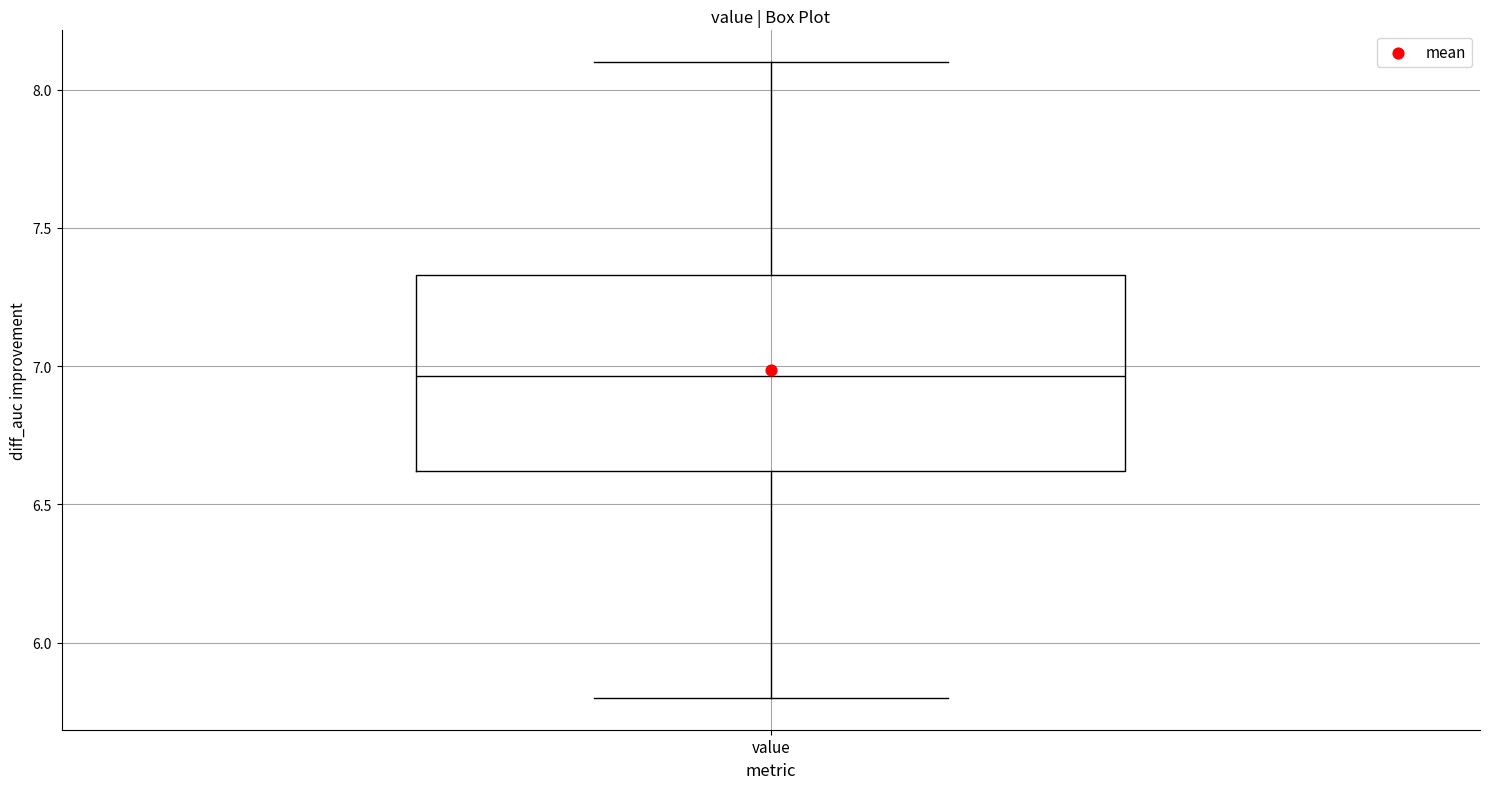

Where is the upper edge of the box for value on the y-axis? The values are not printed on the chart, so give them approximately, as read against the axis.

7.35